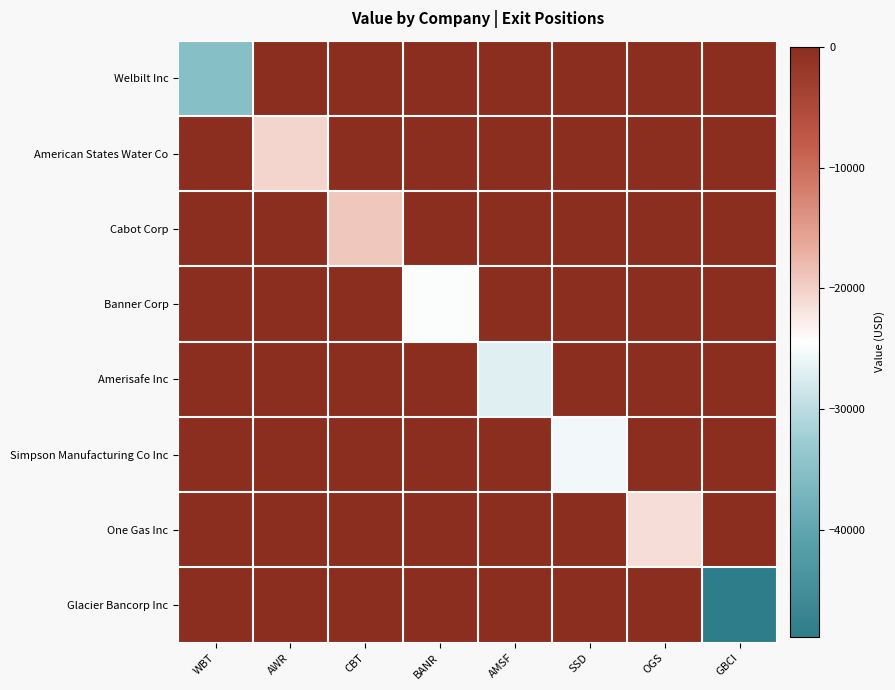

Which series changed the most between AWR and SSD?

Simpson Manufacturing Co Inc